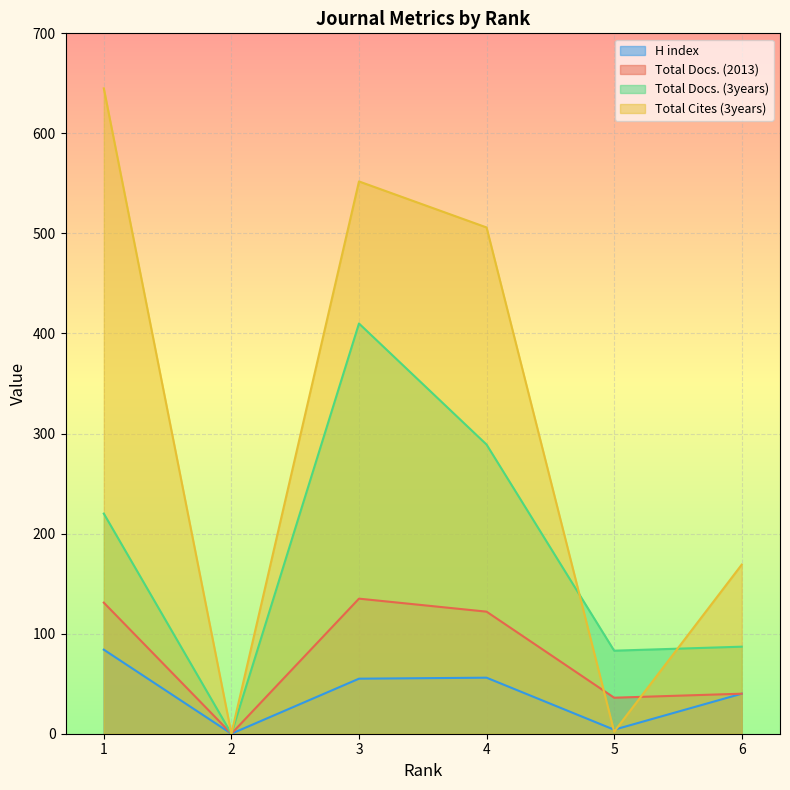

What is the difference between the highest and lowest values at 5?

81